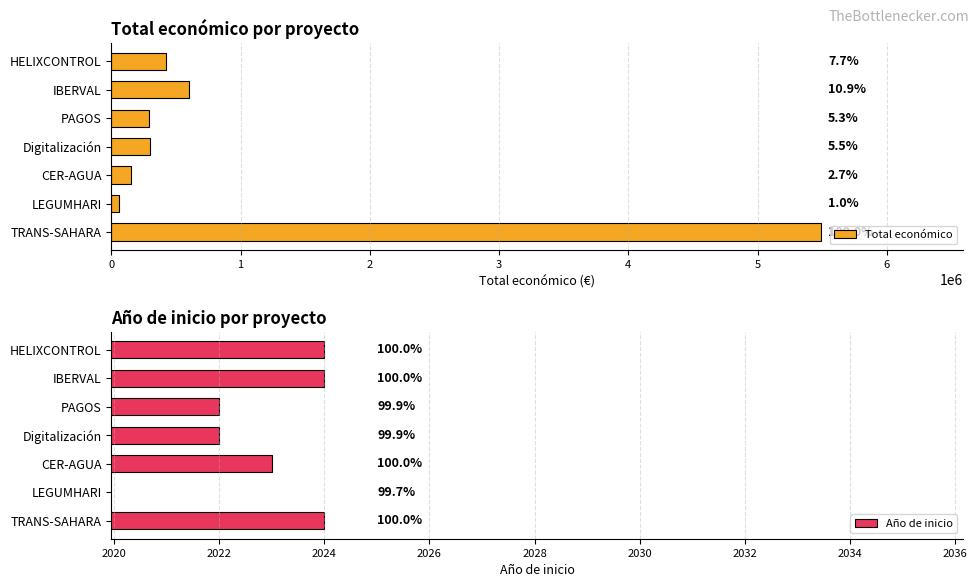

What is the difference between the maximum and minimum values in the Año de inicio series?

6